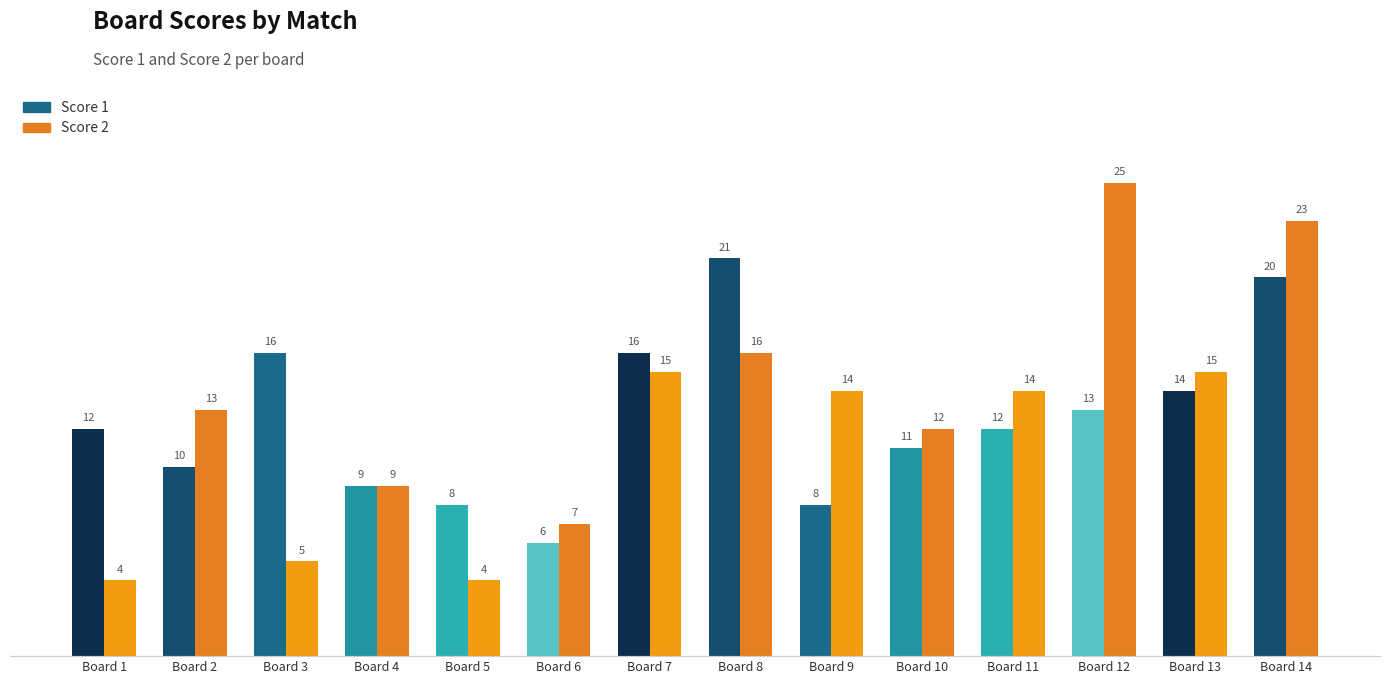

How many data points in Score 1 are less than 12?

6